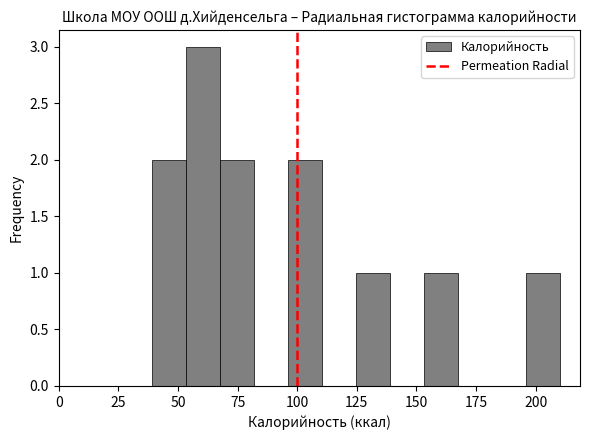

Read against the x-axis, roughly where is the centre of the tallest bar?

60